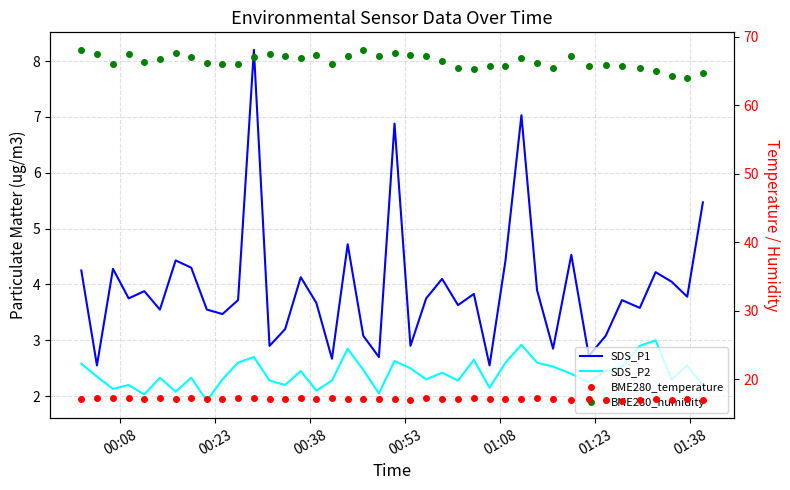

What is the average value of the SDS_P1 series?

4.0